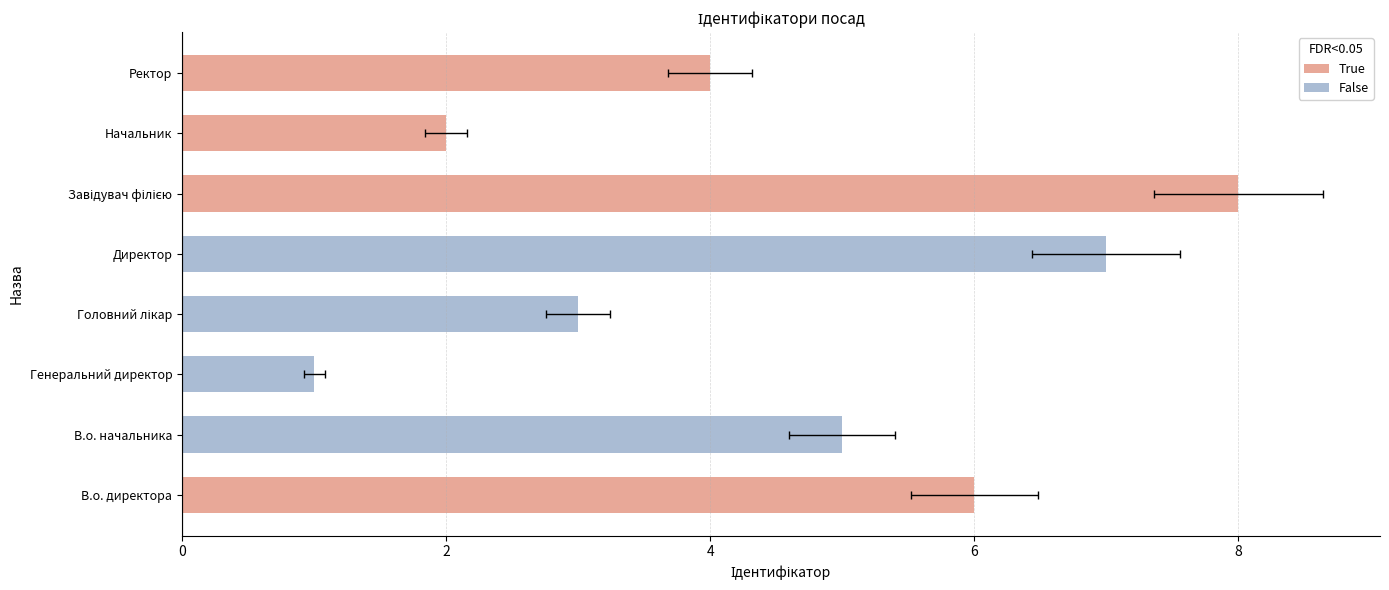

What is the maximum value shown in the chart?

8